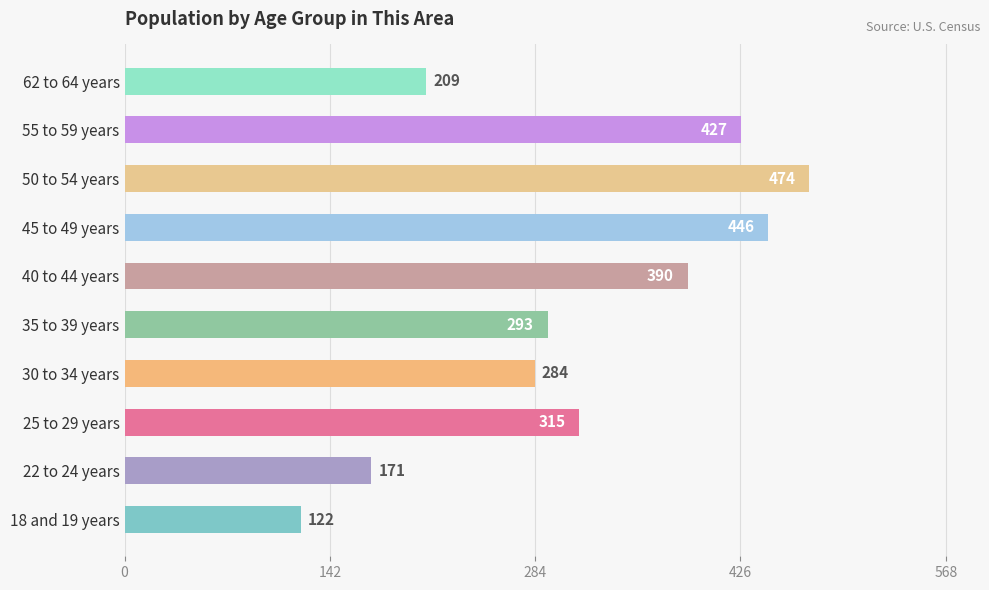

Rank the categories by value from lowest to highest.

18 and 19 years, 22 to 24 years, 62 to 64 years, 30 to 34 years, 35 to 39 years, 25 to 29 years, 40 to 44 years, 55 to 59 years, 45 to 49 years, 50 to 54 years